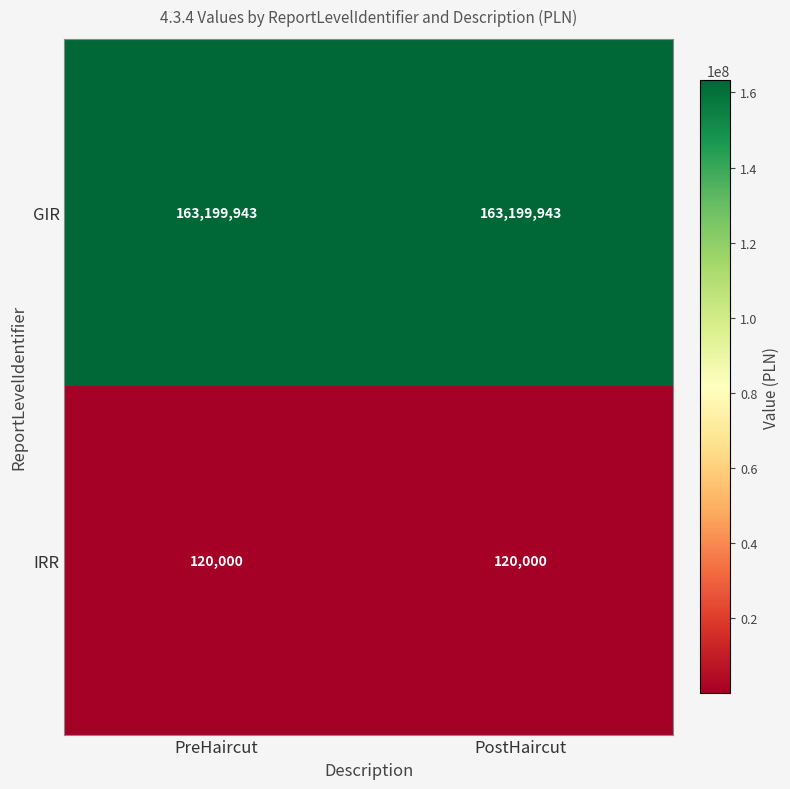

What is the lowest value of the IRR series?

120000